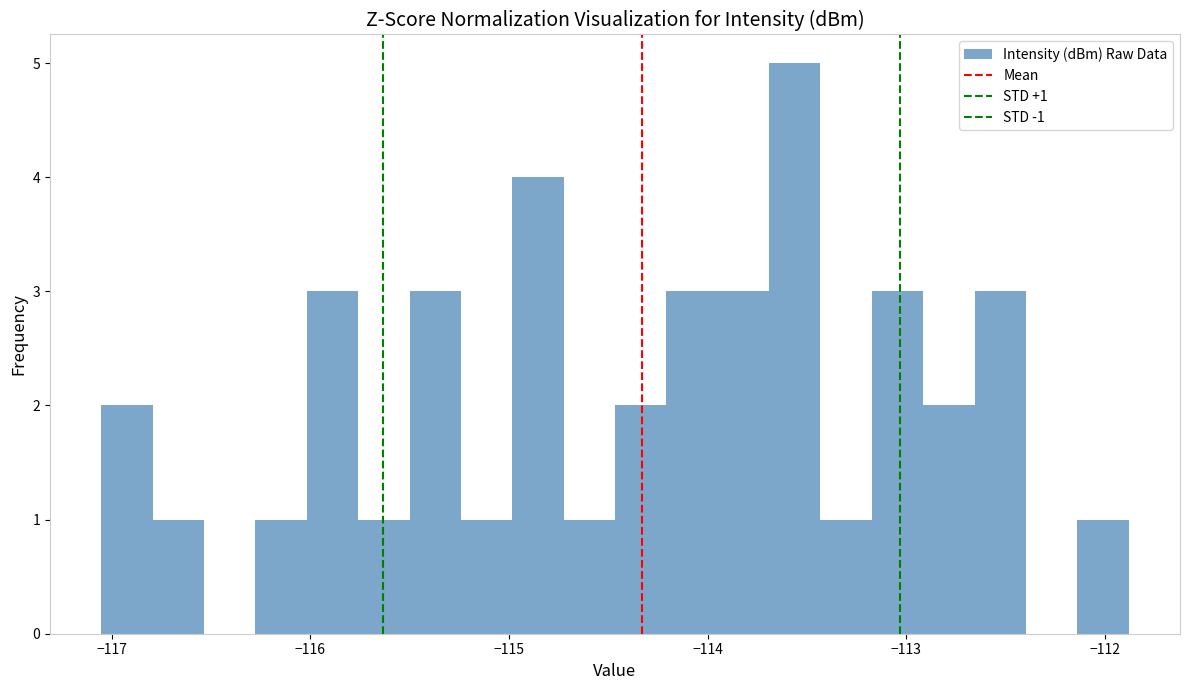

Around what value on the x-axis is the tallest bar? Give the approximate position of its centre, as read against the axis.

-113.6